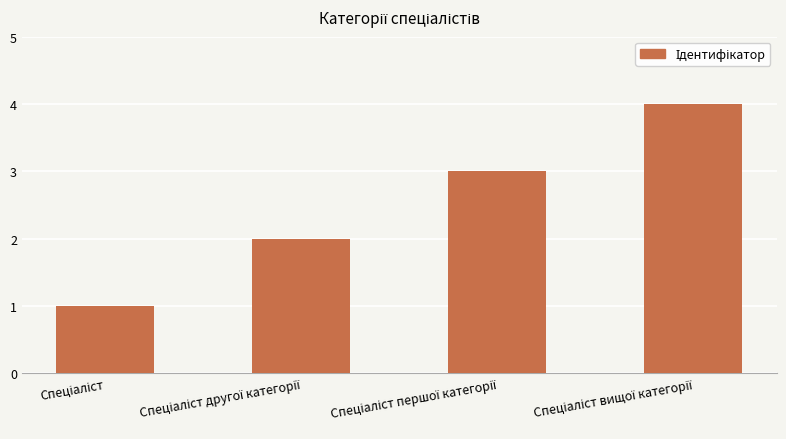

Reading right to left, list all the values displayed in this chart.

4	3	2	1